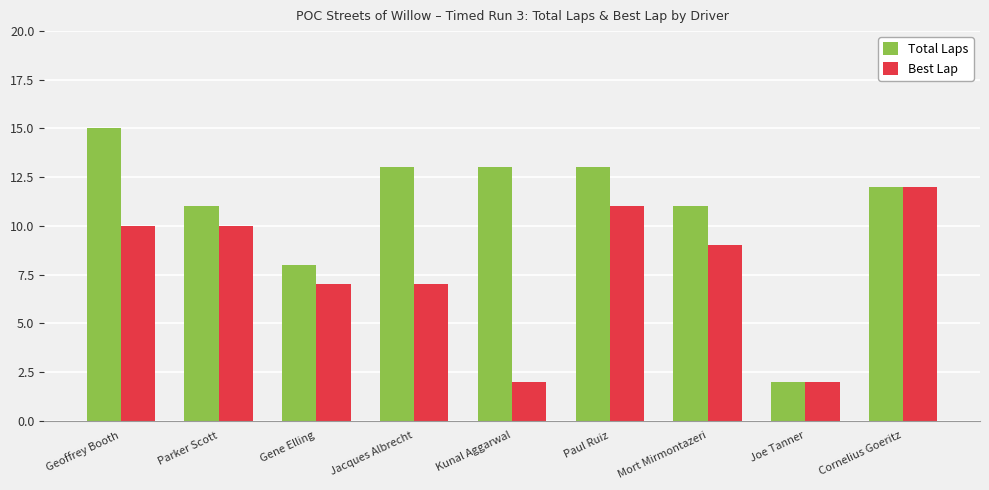

At Parker Scott, list the series in order from largest to smallest.

Total Laps, Best Lap